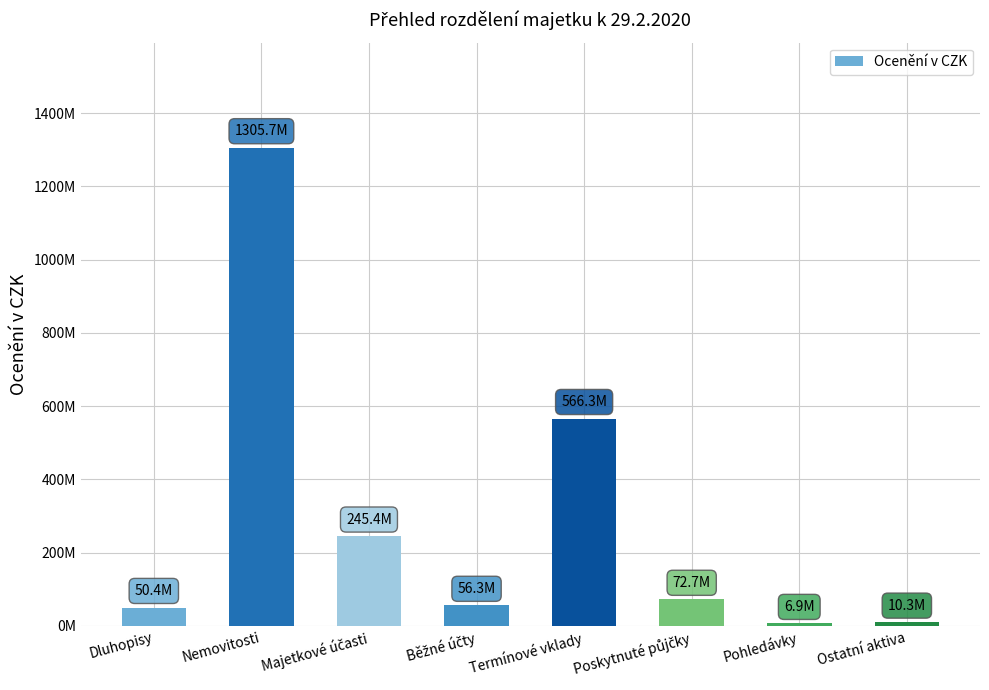

Does the chart contain any negative values?

No